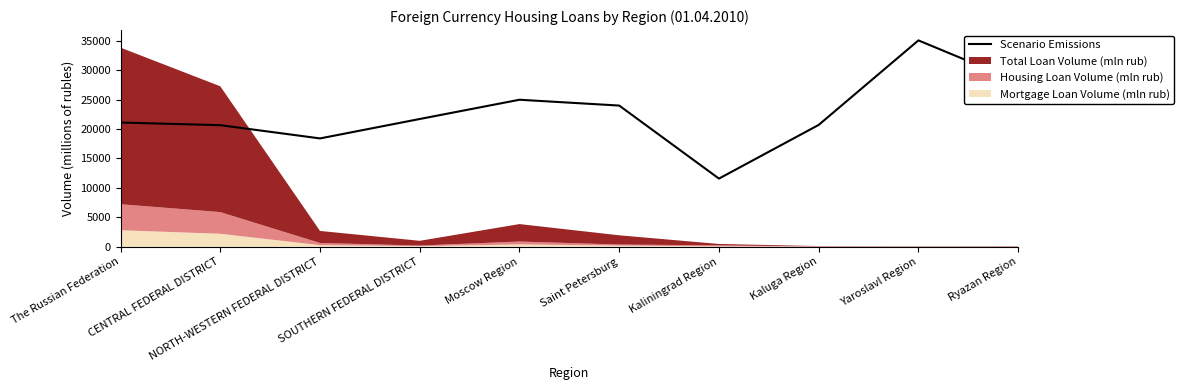

What is the greatest value displayed?

35040